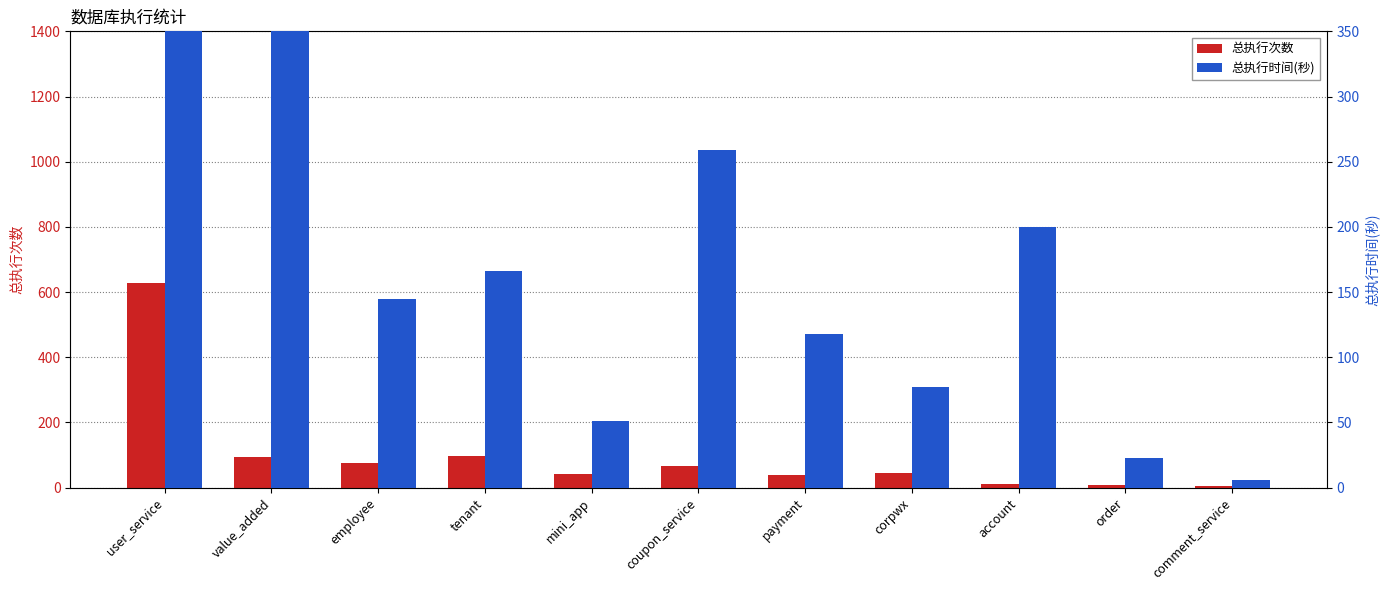

Reading right to left, what are all the values shown in this chart?

总执行次数: 5	9	12	44	37	65	42	96	76	94	627
总执行时间(秒): 6	23	200	77	118	259	51	166	145	454	1220